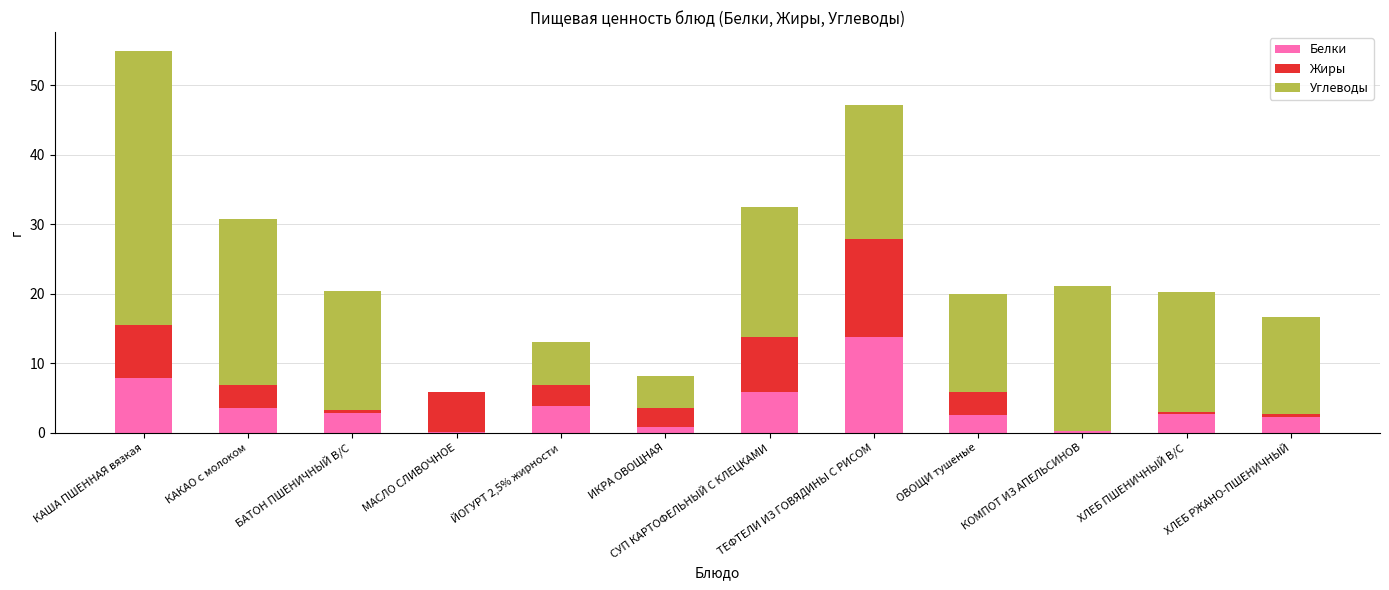

At which category is the sum across all series the highest?

КАША ПШЕННАЯ вязкая